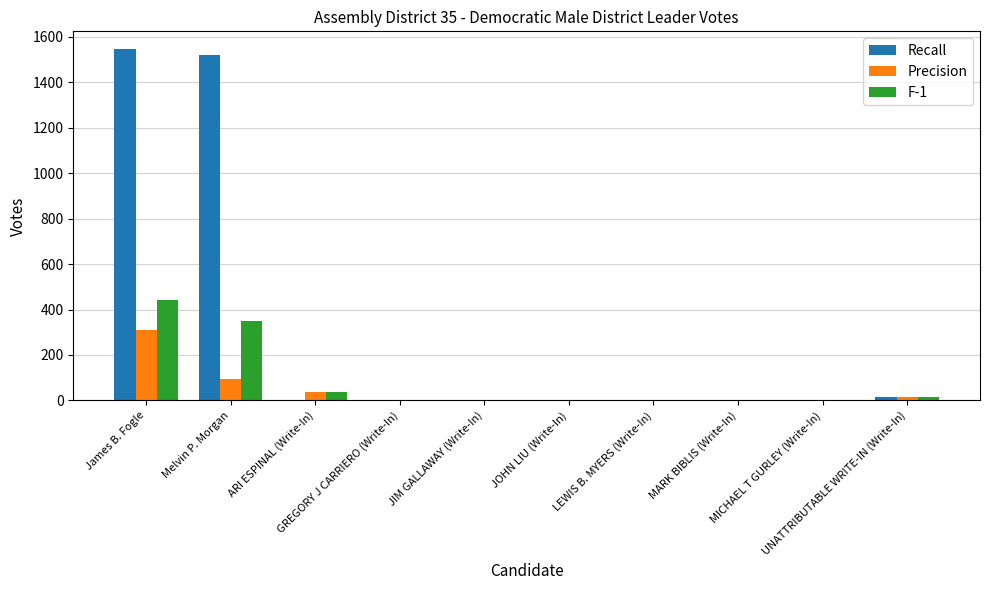

Are the bars horizontal?

No